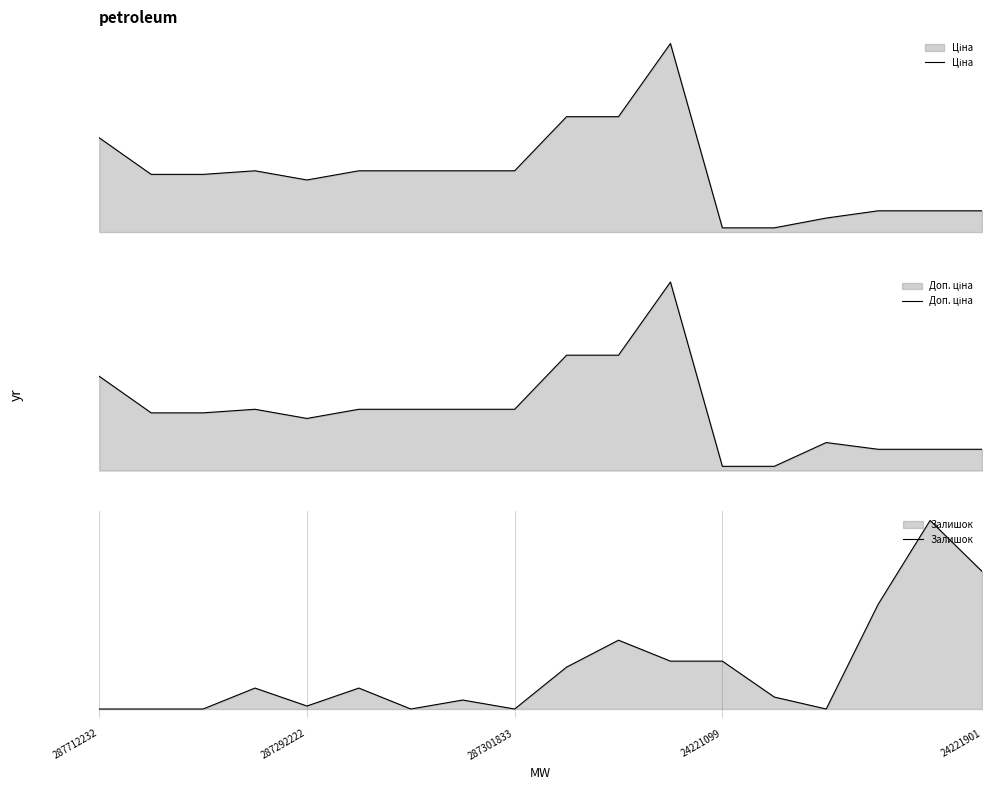

What is the difference between the maximum and second lowest values in the Ціна series?

58857.6